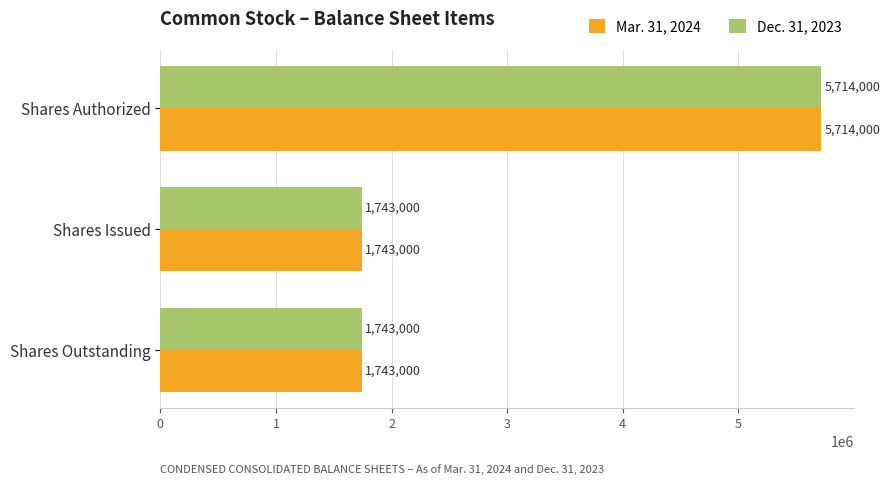

At which category is the sum across all series the highest?

Shares Authorized